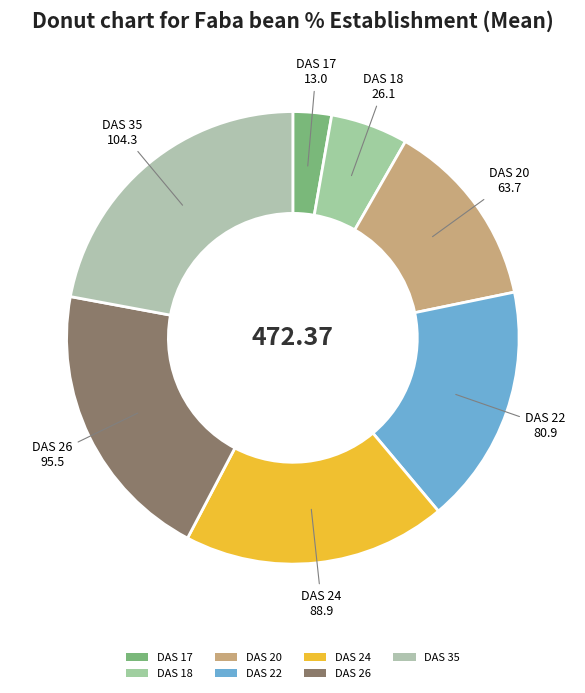

Between DAS 17 and DAS 18, which is larger?

DAS 18